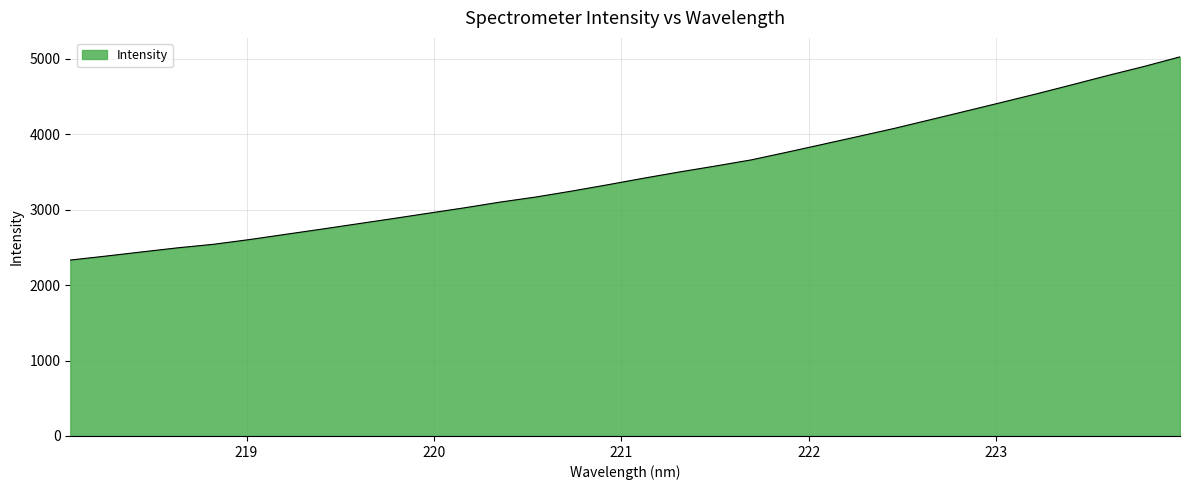

What is the difference between the maximum and minimum values?

2692.8